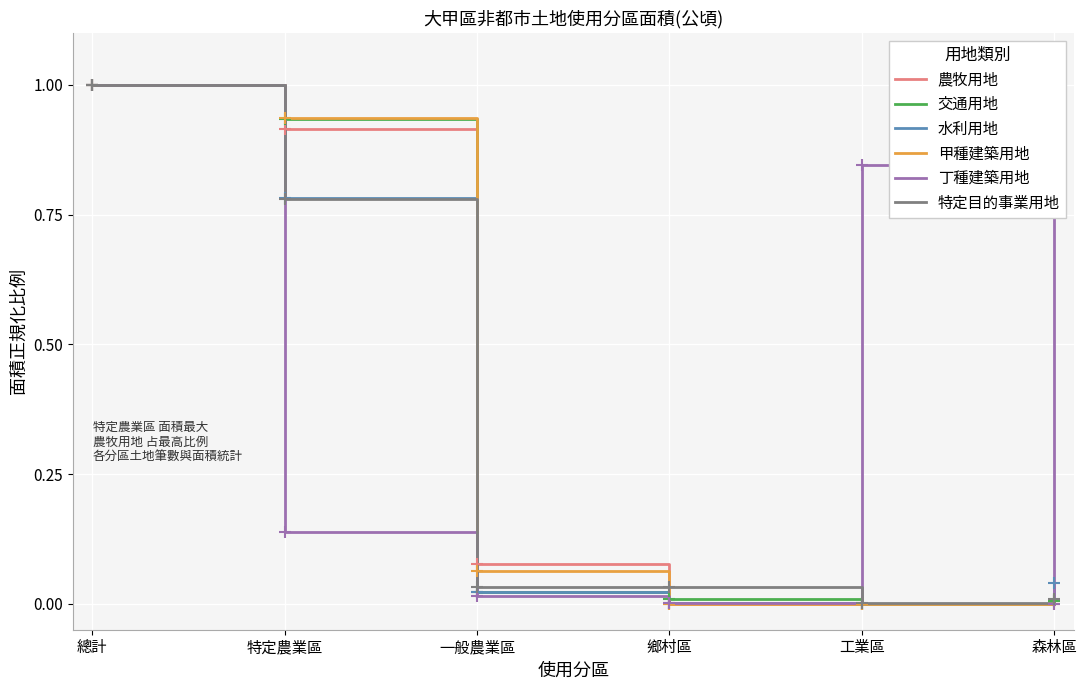

Is it true that 農牧用地 equals 0.6 at 鄉村區?

False